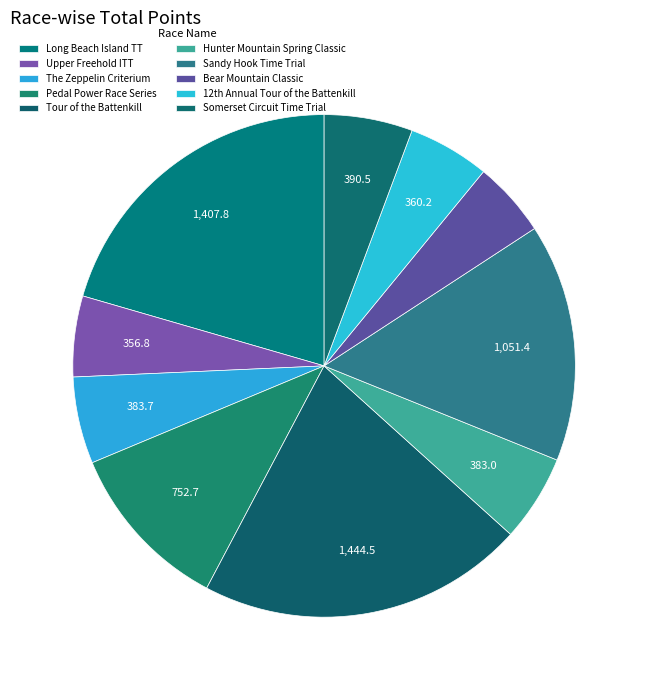

Is the sum of Bear Mountain Classic and Hunter Mountain Spring Classic greater than half?

No